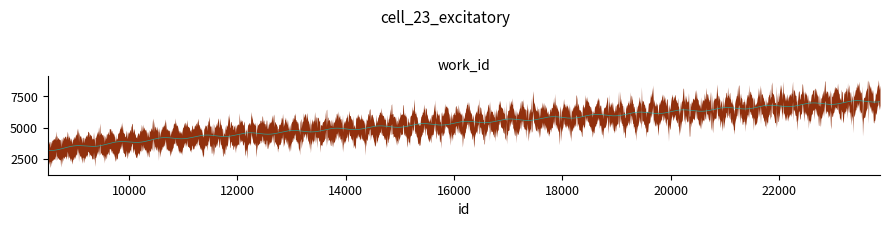

Reading left to right, transcribe all the data shown in this chart.

3244	3618	4167	7163